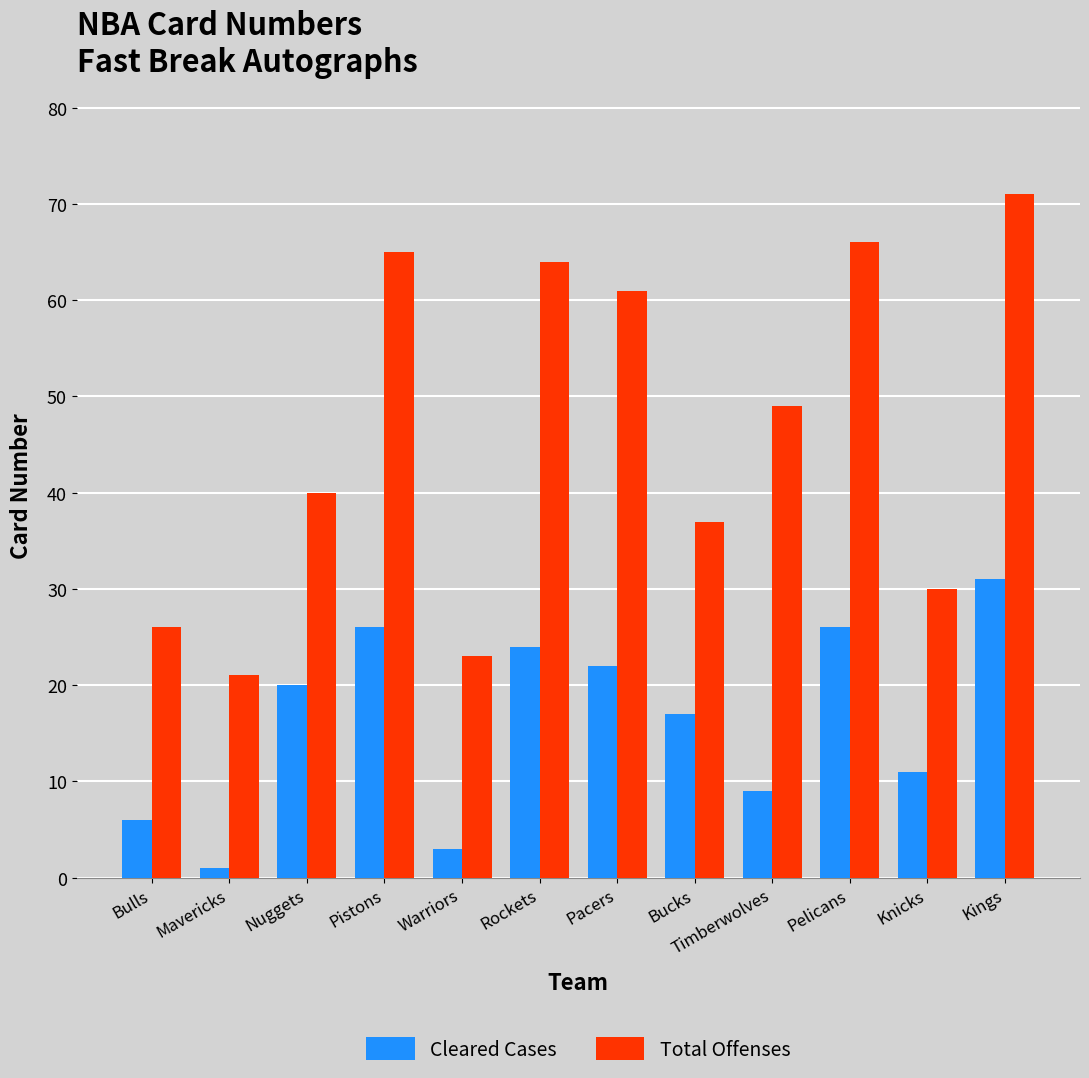

What is the spread (max minus min) of values at Kings?

40